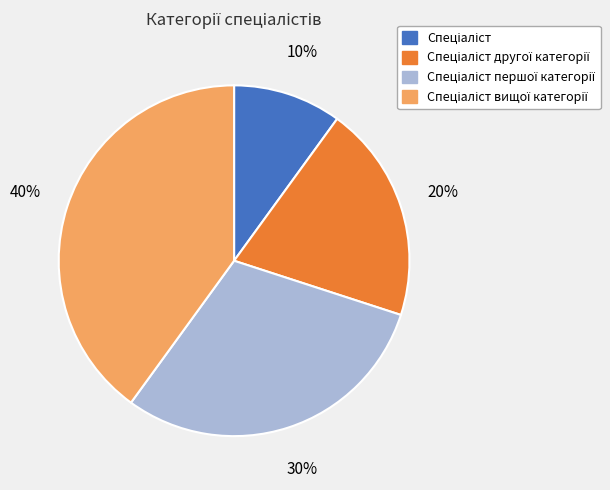

To the nearest percent, what is the average slice percentage?

25%